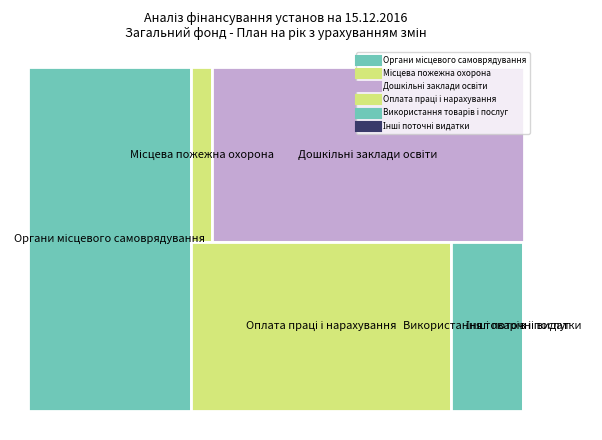

Reading left to right, list all the values displayed in this chart.

12116756.3	773062.0	11734437.0	9477073.4	2618196.3	21486.5